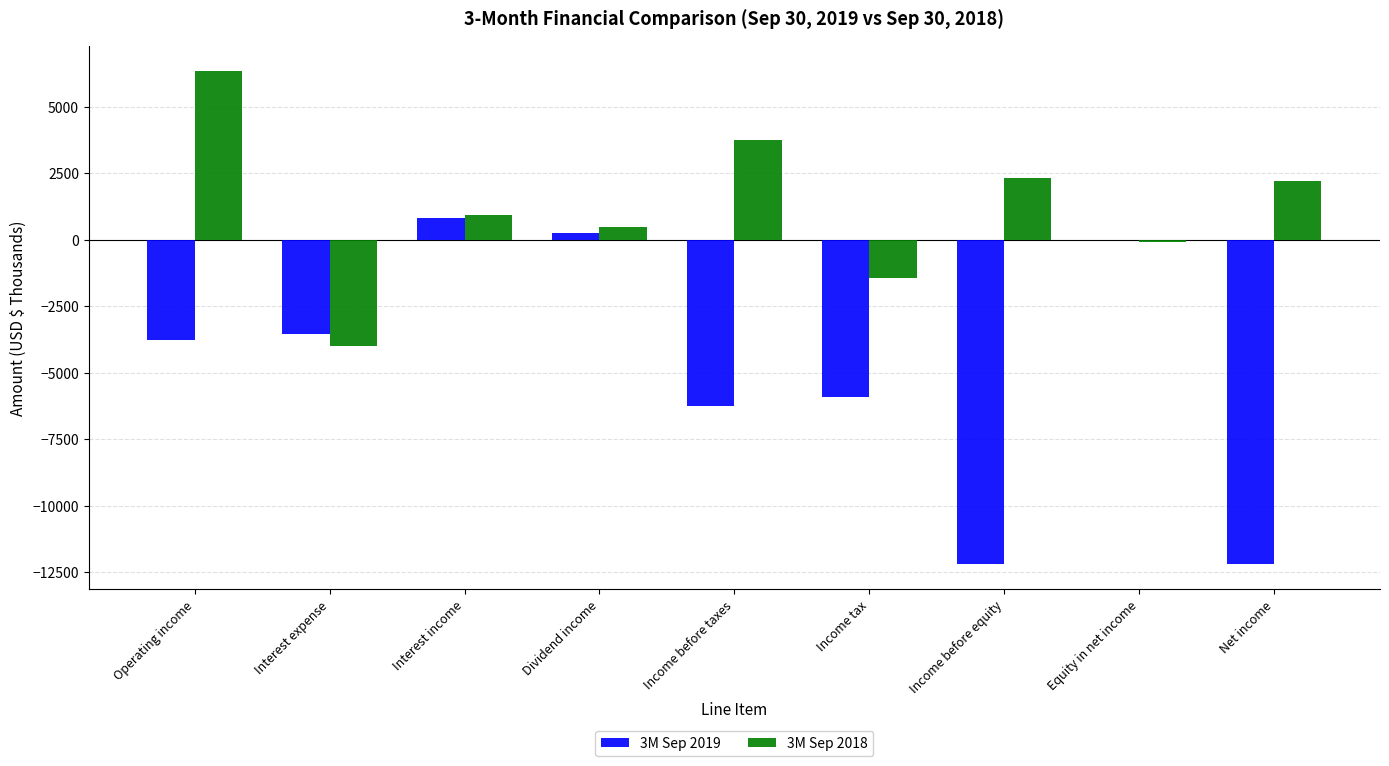

True or false: 3M Sep 2019 has a value of -10740 at Income before taxes.

False